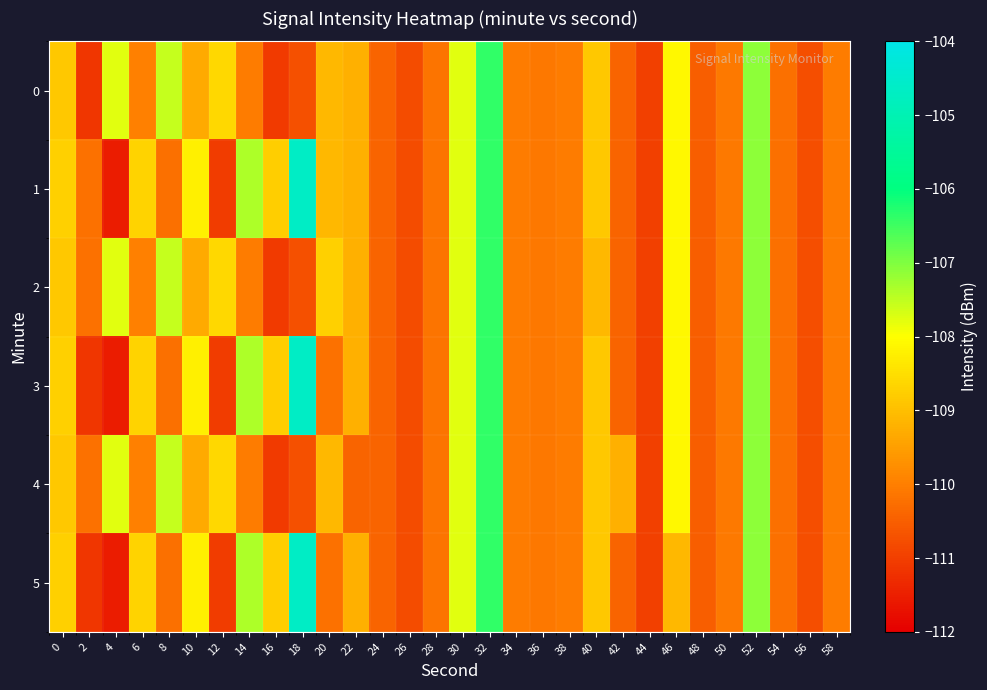

What is the maximum value shown in the chart?

-104.6